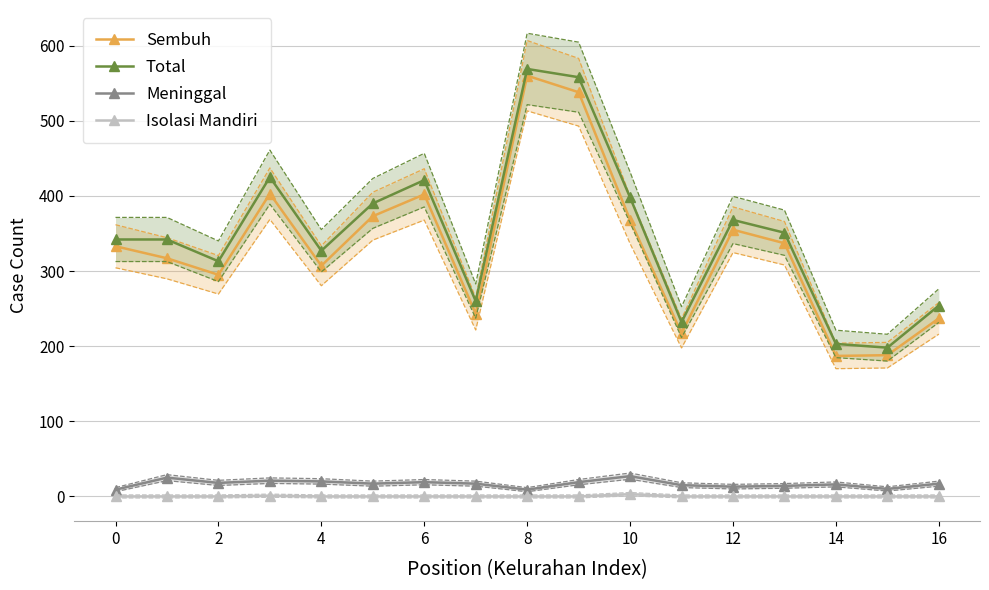

True or false: Sembuh has more than 1 interior local peaks.

True